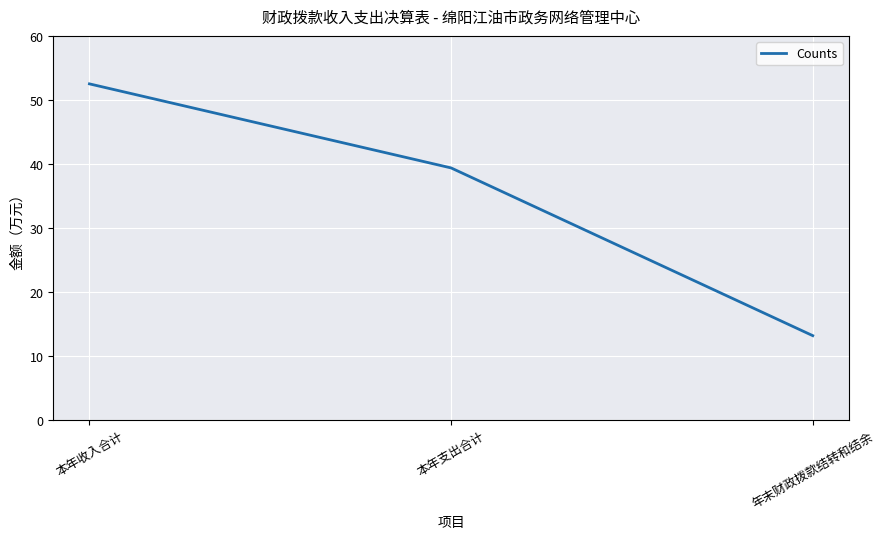

How many values are below 39?

1